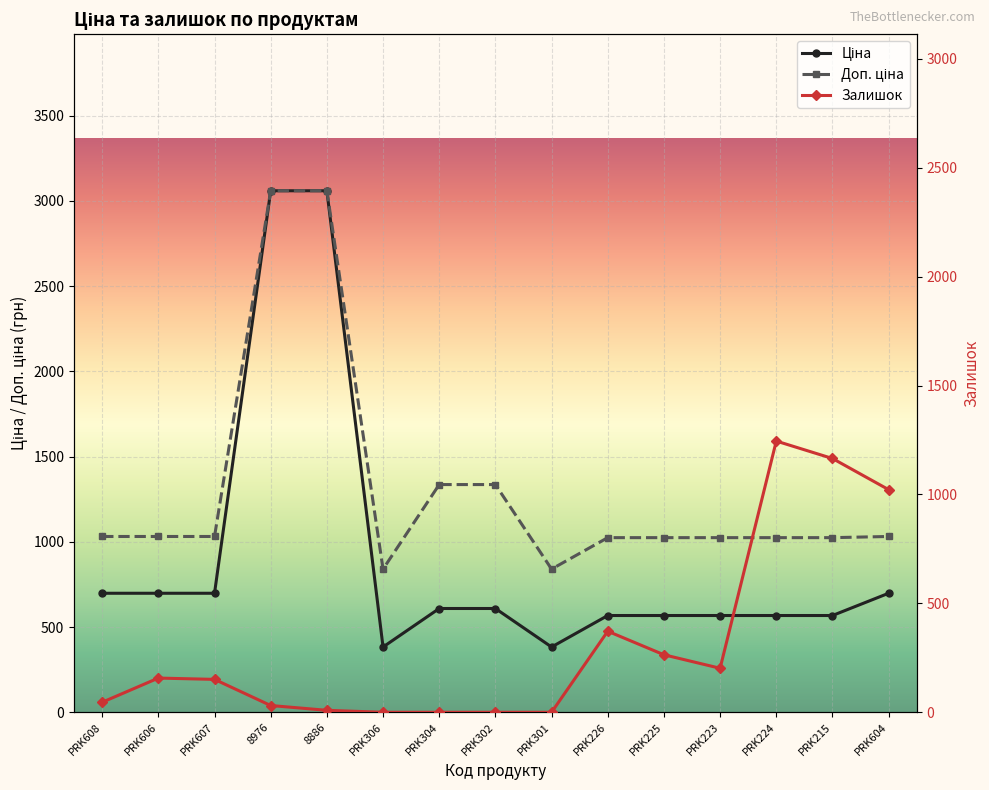

What is the average value of the Залишок series?

310.9